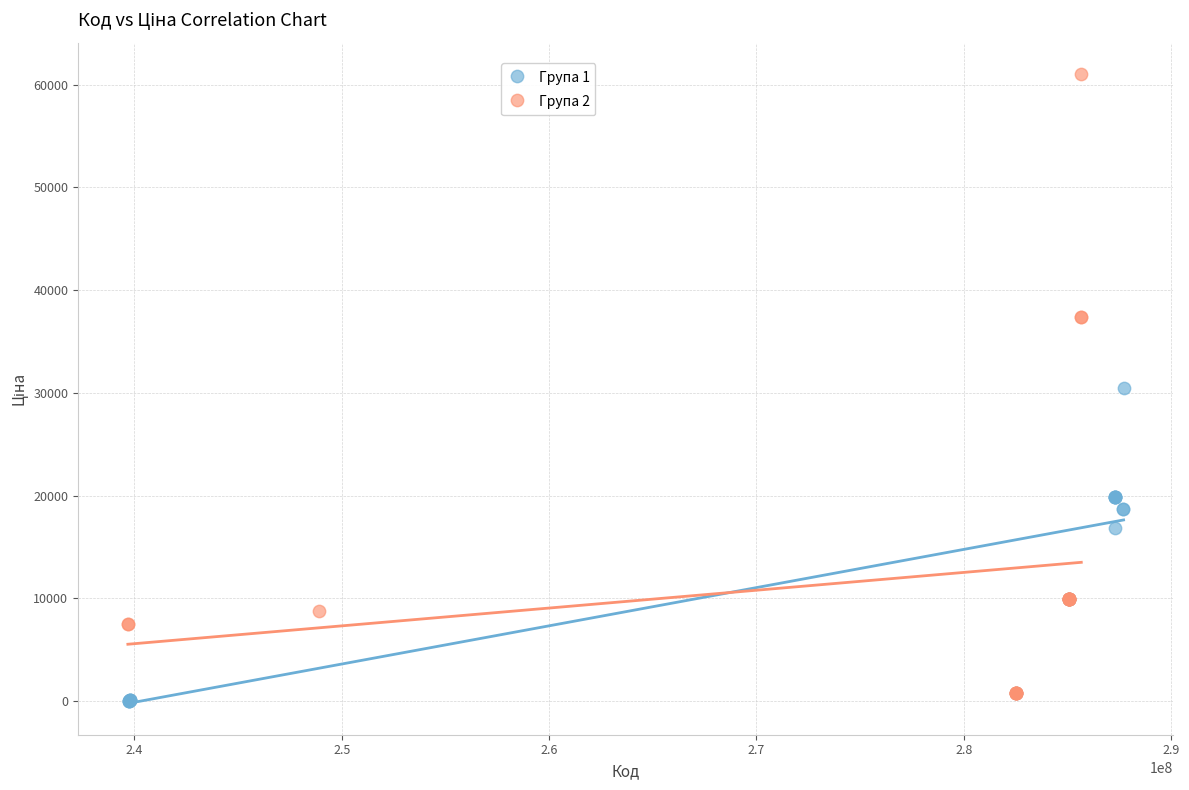

Which series reaches the maximum Y coordinate?

Група 2